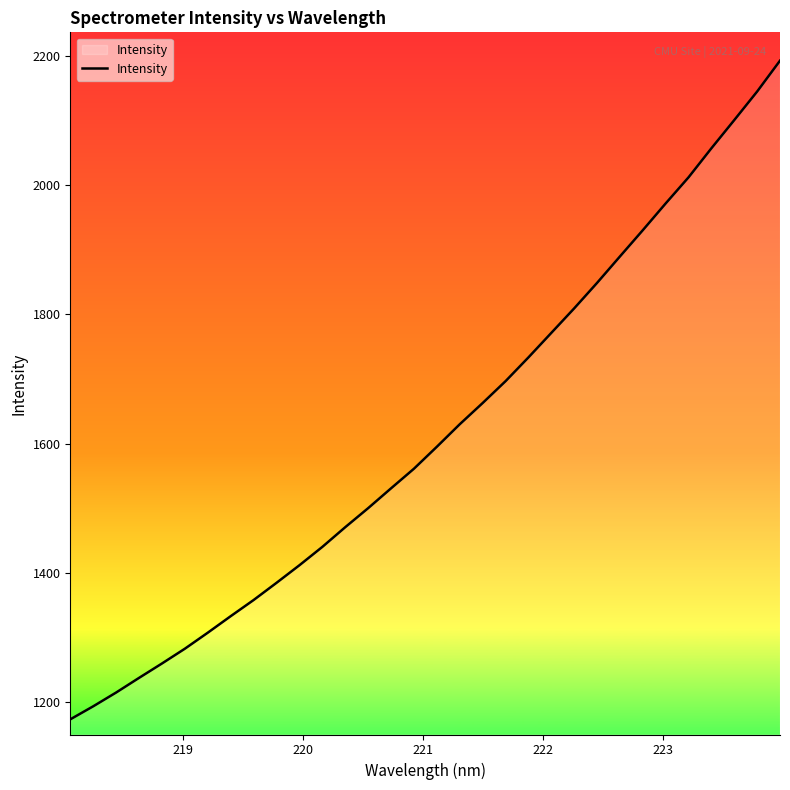

What is the difference between the maximum and minimum values?

1019.9